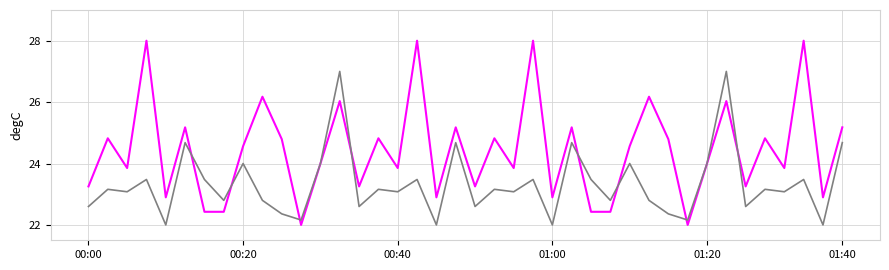

What is the maximum value shown in the chart?

28.0